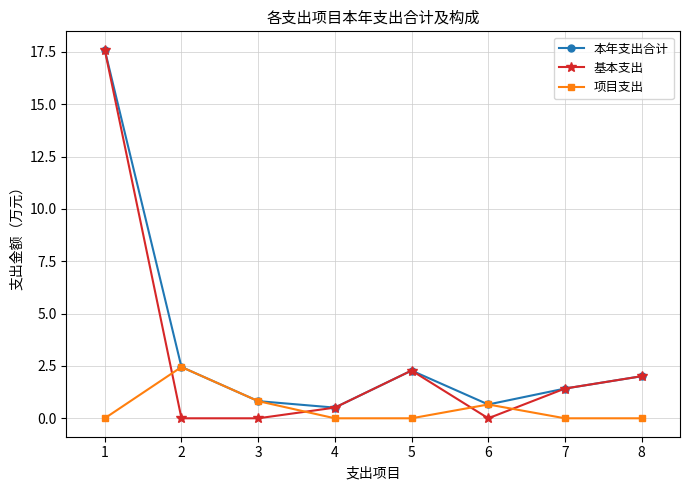

After their last crossing, which series has the higher values: 基本支出 or 项目支出?

基本支出